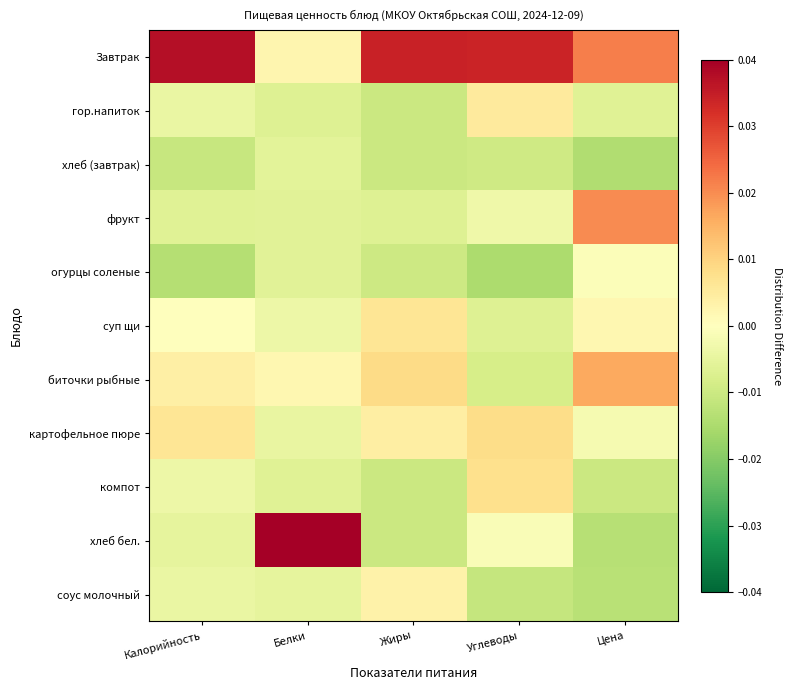

Reading right to left, what are all the values shown in this chart?

Завтрак: Цена=0.0	Углеводы=0.0	Жиры=0.0	Белки=0.0	Калорийность=0.0
гор.напиток: Цена=-0.0	Углеводы=0.0	Жиры=-0.0	Белки=-0.0	Калорийность=-0.0
хлеб (завтрак): Цена=-0.0	Углеводы=-0.0	Жиры=-0.0	Белки=-0.0	Калорийность=-0.0
фрукт: Цена=0.0	Углеводы=-0.0	Жиры=-0.0	Белки=-0.0	Калорийность=-0.0
огурцы соленые: Цена=-0.0	Углеводы=-0.0	Жиры=-0.0	Белки=-0.0	Калорийность=-0.0
суп щи: Цена=0.0	Углеводы=-0.0	Жиры=0.0	Белки=-0.0	Калорийность=0.0
биточки рыбные: Цена=0.0	Углеводы=-0.0	Жиры=0.0	Белки=0.0	Калорийность=0.0
картофельное пюре: Цена=-0.0	Углеводы=0.0	Жиры=0.0	Белки=-0.0	Калорийность=0.0
компот: Цена=-0.0	Углеводы=0.0	Жиры=-0.0	Белки=-0.0	Калорийность=-0.0
хлеб бел.: Цена=-0.0	Углеводы=-0.0	Жиры=-0.0	Белки=0.0	Калорийность=-0.0
соус молочный: Цена=-0.0	Углеводы=-0.0	Жиры=0.0	Белки=-0.0	Калорийность=-0.0